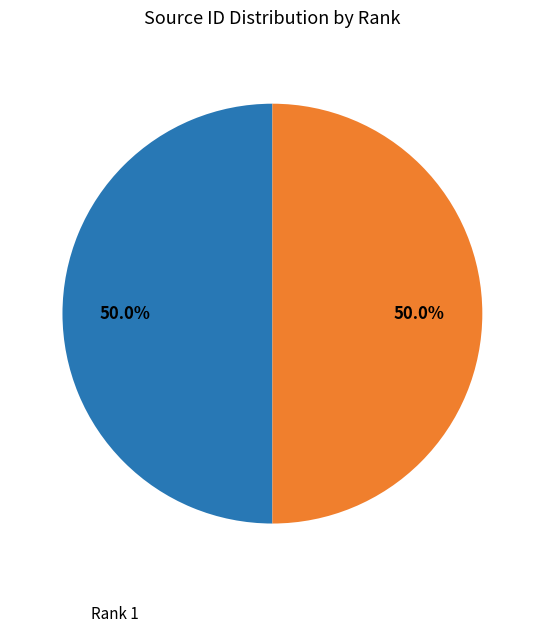

To the nearest percent, what is the average slice percentage?

50%